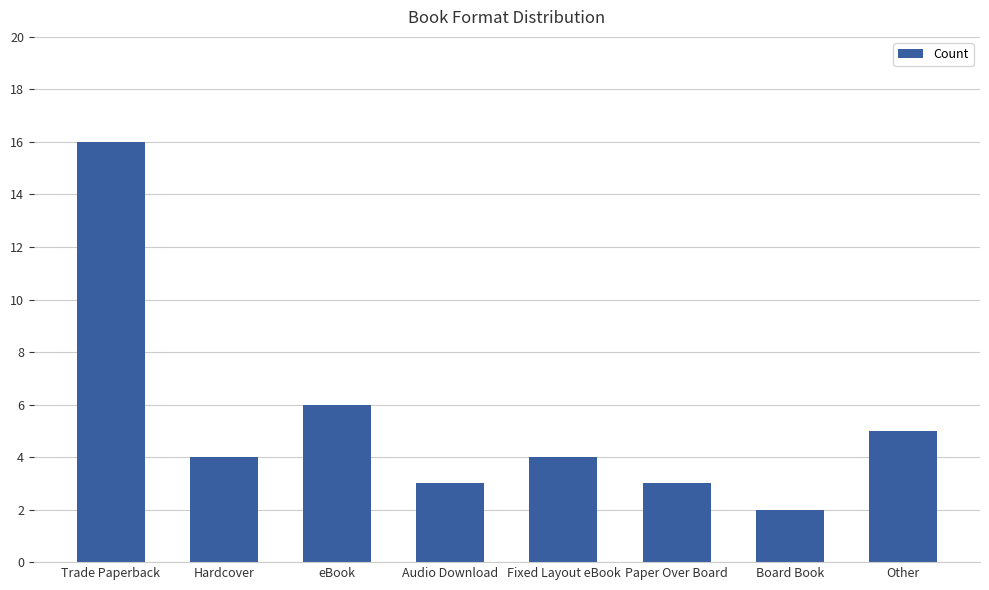

Reading left to right, list all the values displayed in this chart.

16	4	6	3	4	3	2	5